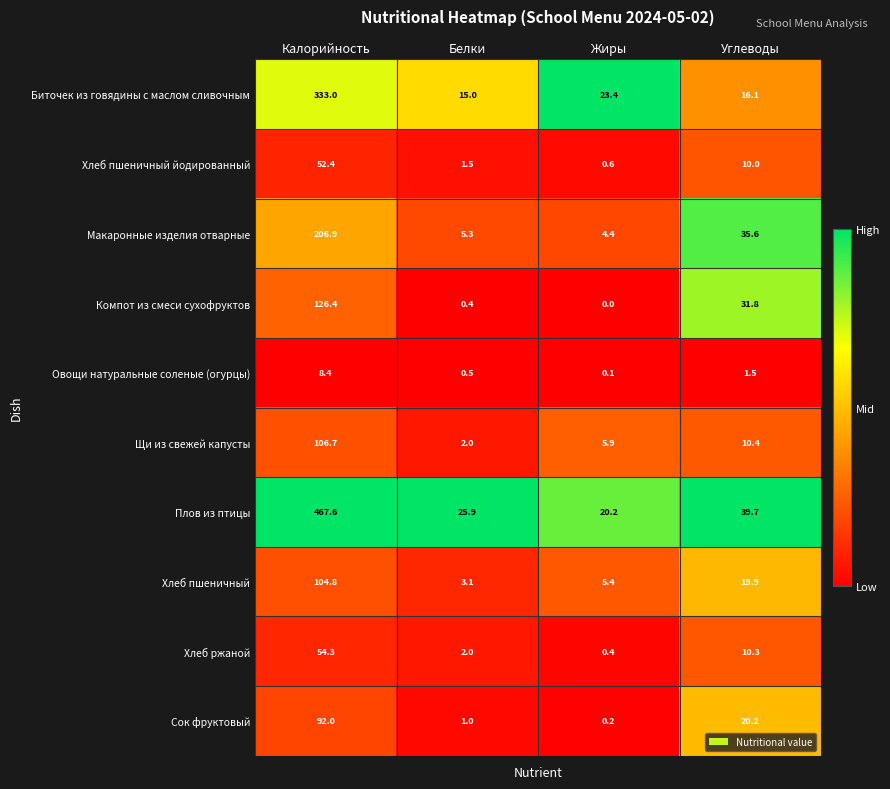

Which series has the widest spread of values?

Плов из птицы